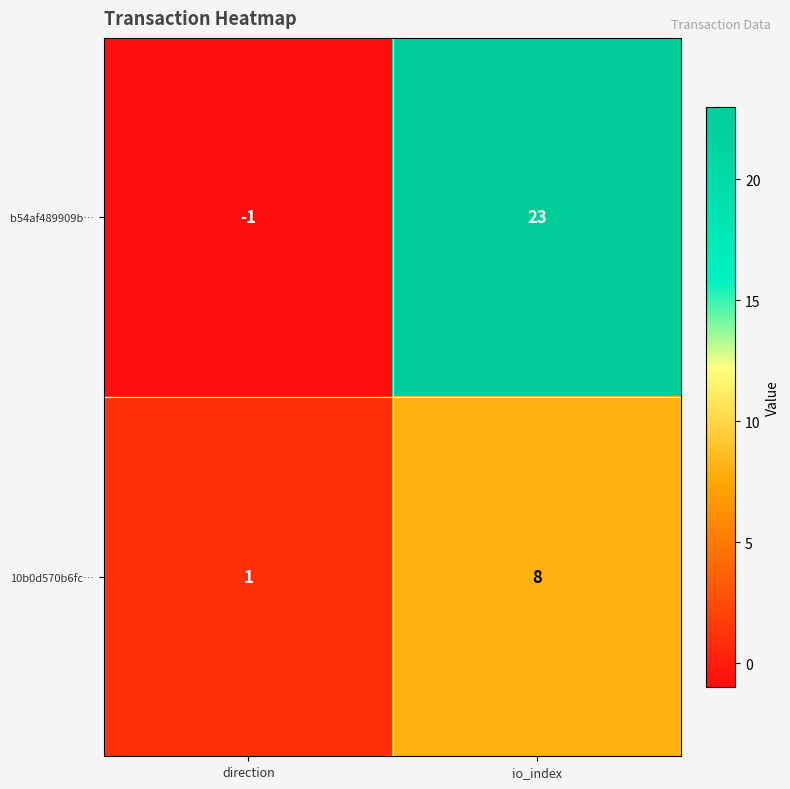

Which series has the largest total across all categories?

b54af489909b…